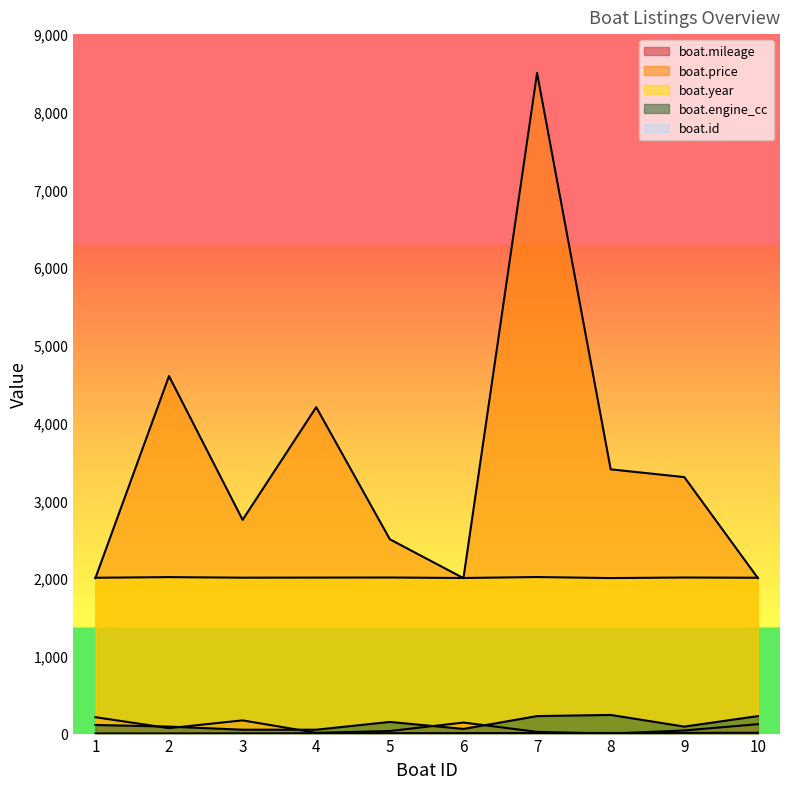

True or false: boat.id and boat.engine_cc cross at least once.

False